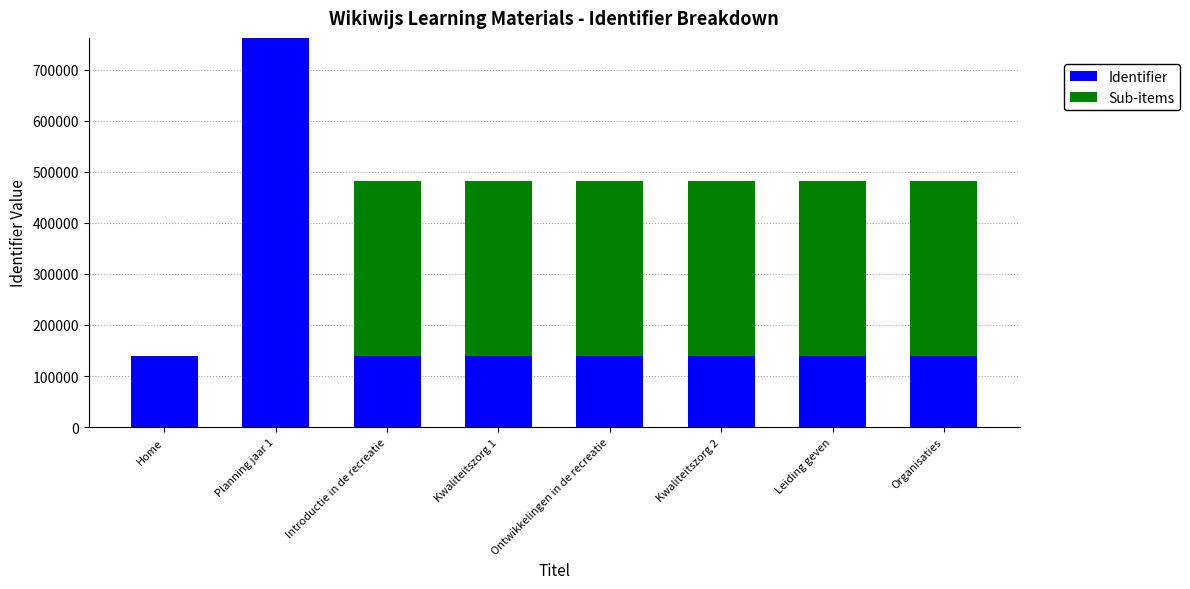

What is the approximate value of Identifier at Organisaties?

138656